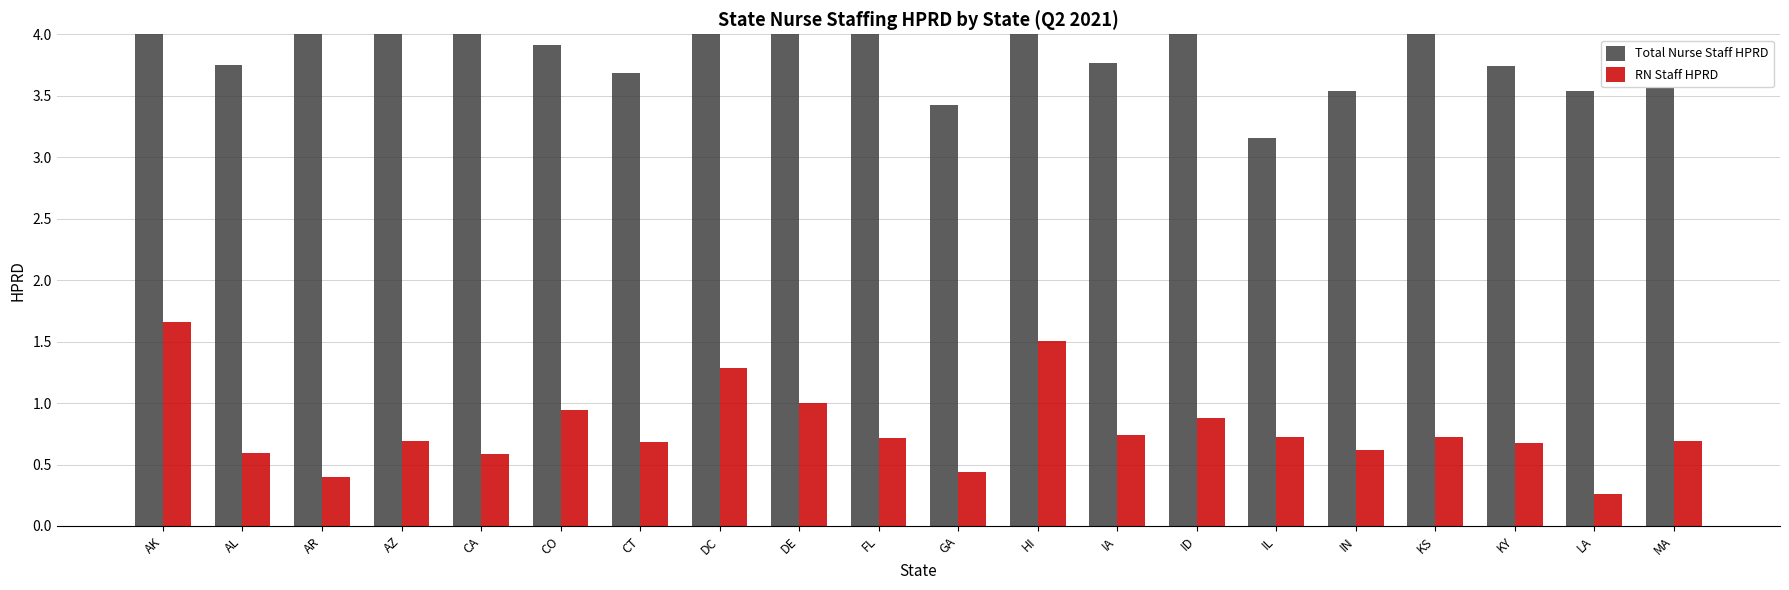

Reading right to left, extract all data points from this chart.

Total Nurse Staff HPRD: MA=3.8	LA=3.5	KY=3.7	KS=4.0	IN=3.5	IL=3.2	ID=4.2	IA=3.8	HI=4.6	GA=3.4	FL=4.1	DE=4.0	DC=4.6	CT=3.7	CO=3.9	CA=4.3	AZ=4.1	AR=4.0	AL=3.8	AK=5.9
RN Staff HPRD: MA=0.7	LA=0.3	KY=0.7	KS=0.7	IN=0.6	IL=0.7	ID=0.9	IA=0.7	HI=1.5	GA=0.4	FL=0.7	DE=1.0	DC=1.3	CT=0.7	CO=0.9	CA=0.6	AZ=0.7	AR=0.4	AL=0.6	AK=1.7